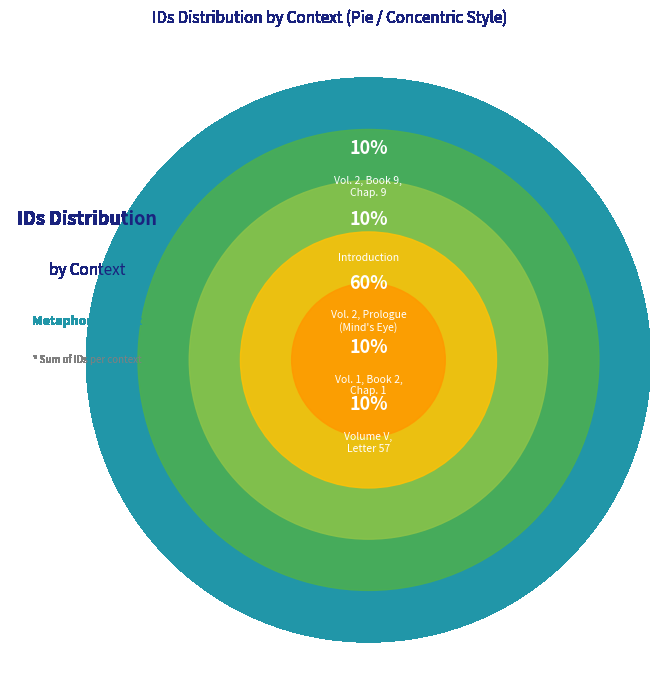

What percentage is the Vol. 2, Prologue (13328) slice, to the nearest percent?

10%